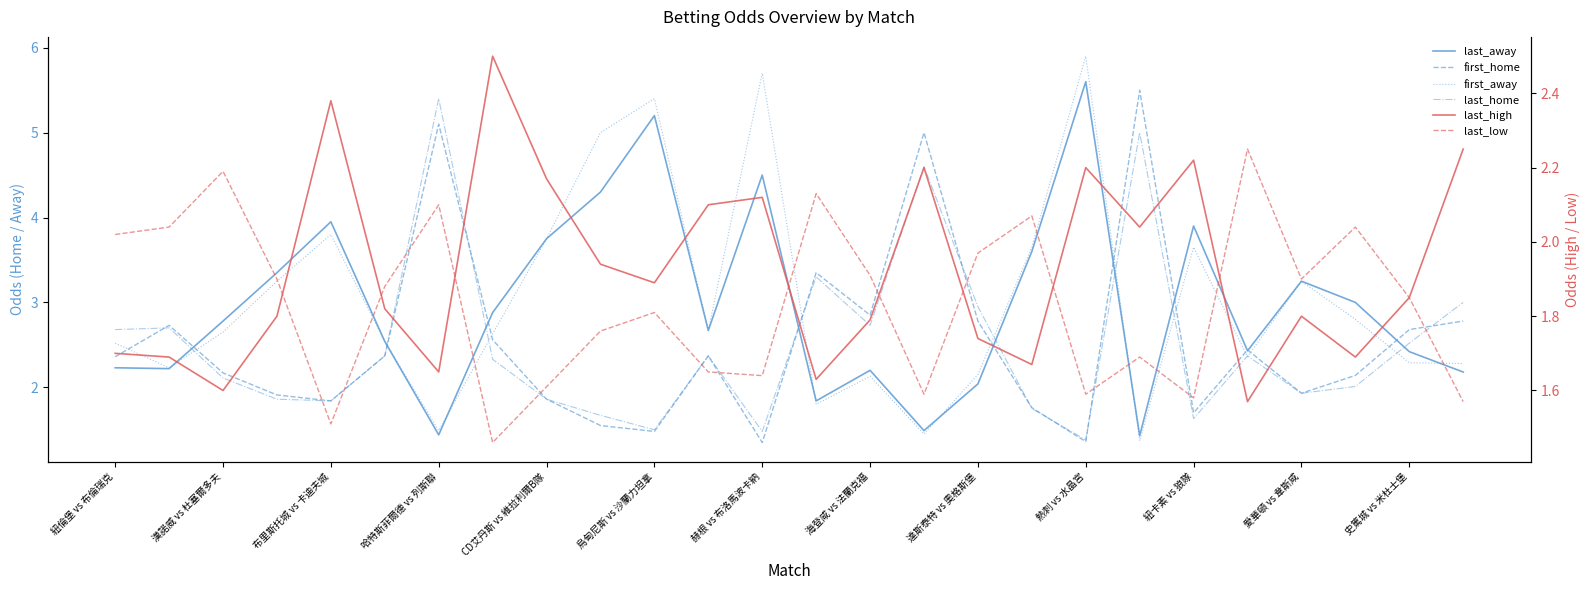

How many distinct data groups are displayed?

6